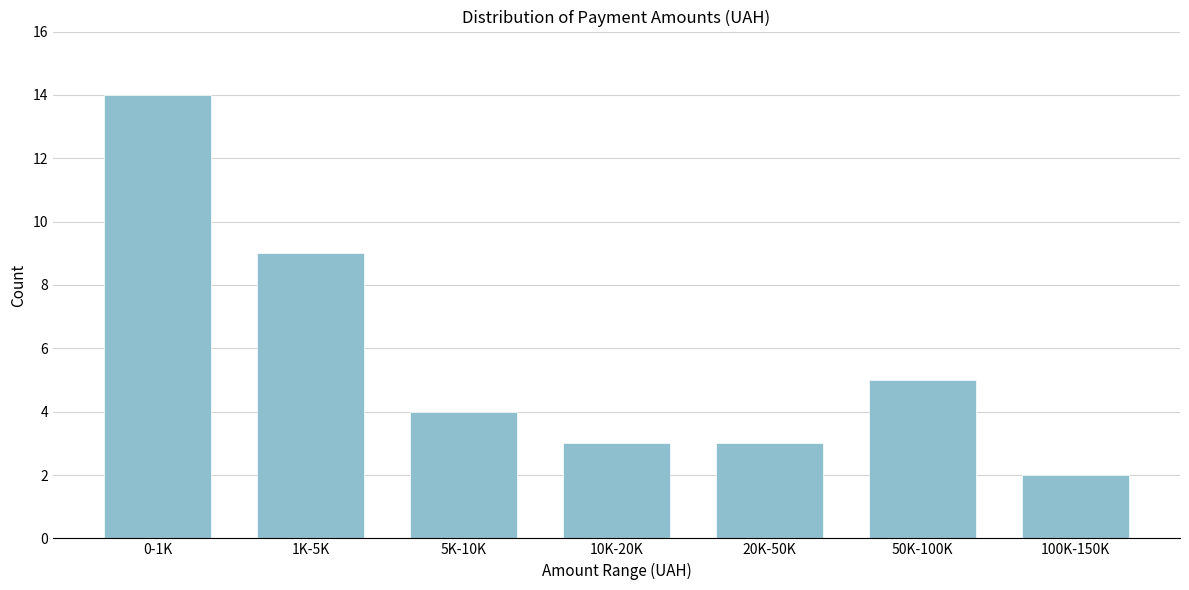

Reading right to left, list all the values displayed in this chart.

100K-150K=2	50K-100K=5	20K-50K=3	10K-20K=3	5K-10K=4	1K-5K=9	0-1K=14